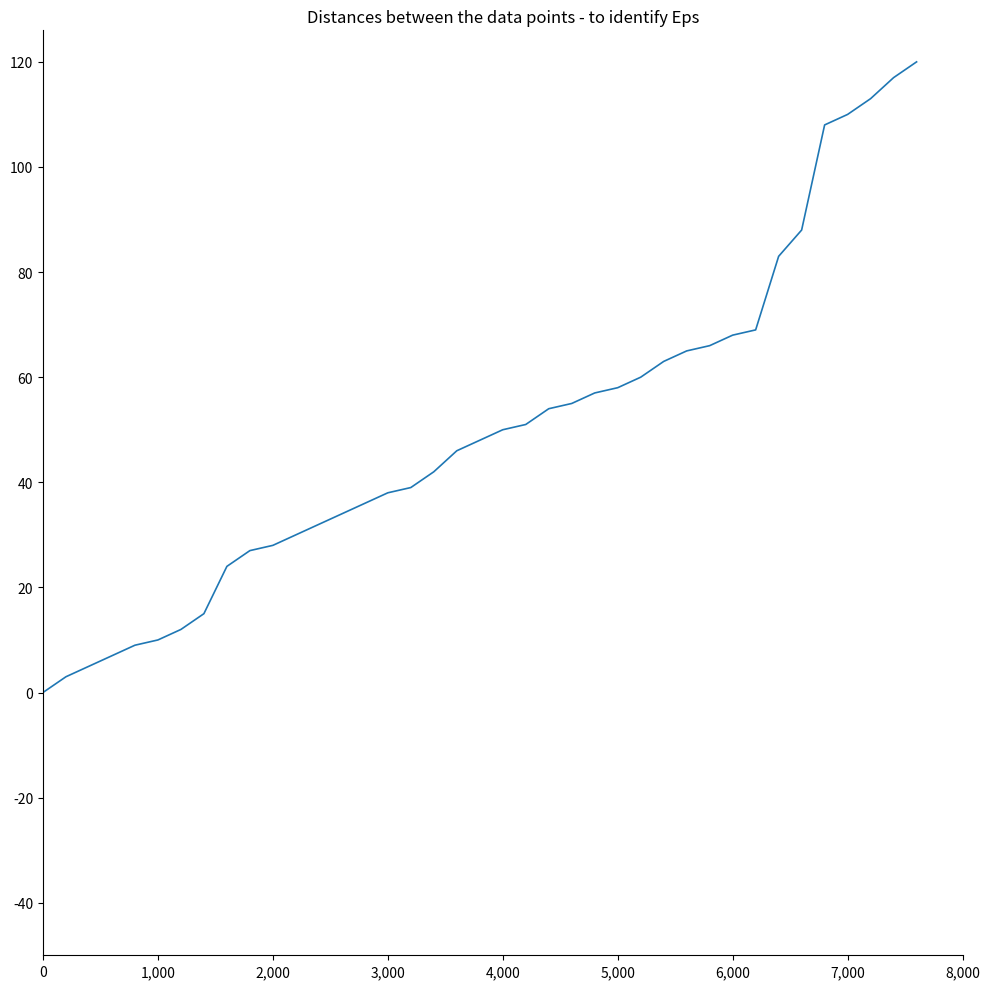

True or false: the data has more than 0 interior local peaks.

False